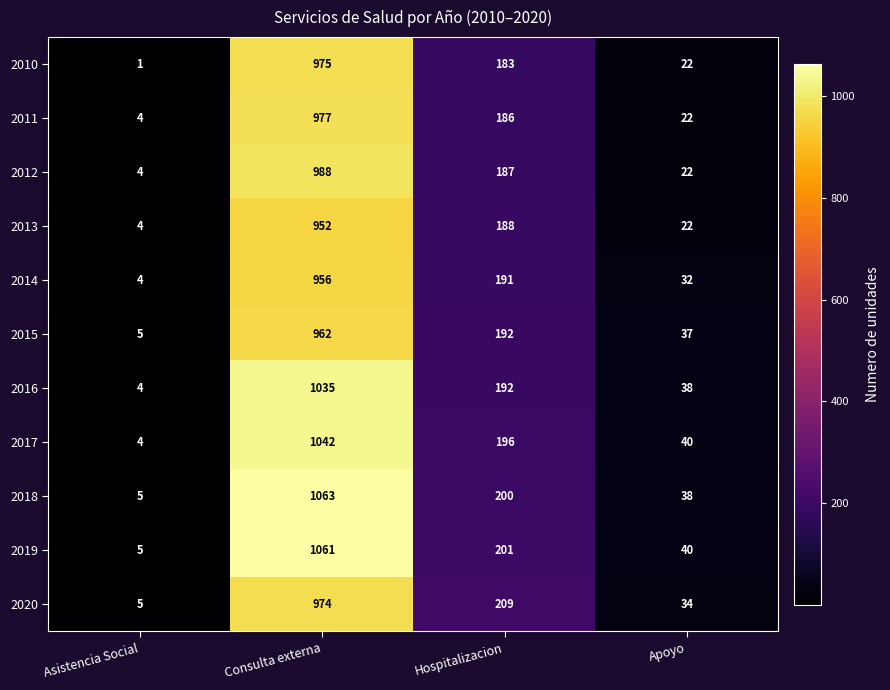

What is the difference between the 2020 values at Apoyo and Hospitalizacion?

175